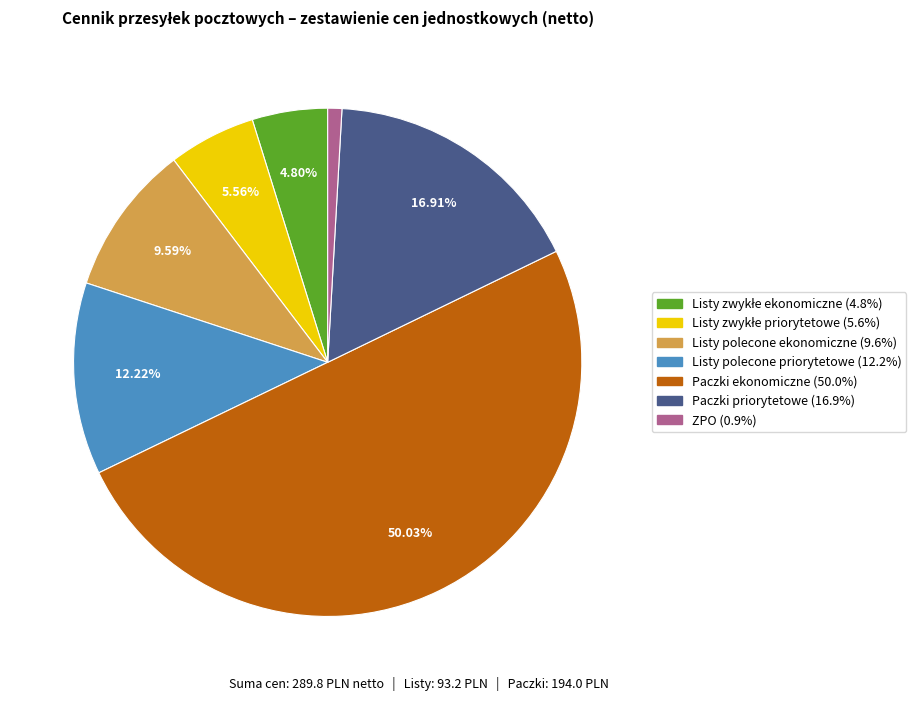

Between Listy polecone ekonomiczne and Paczki priorytetowe, which is larger?

Paczki priorytetowe